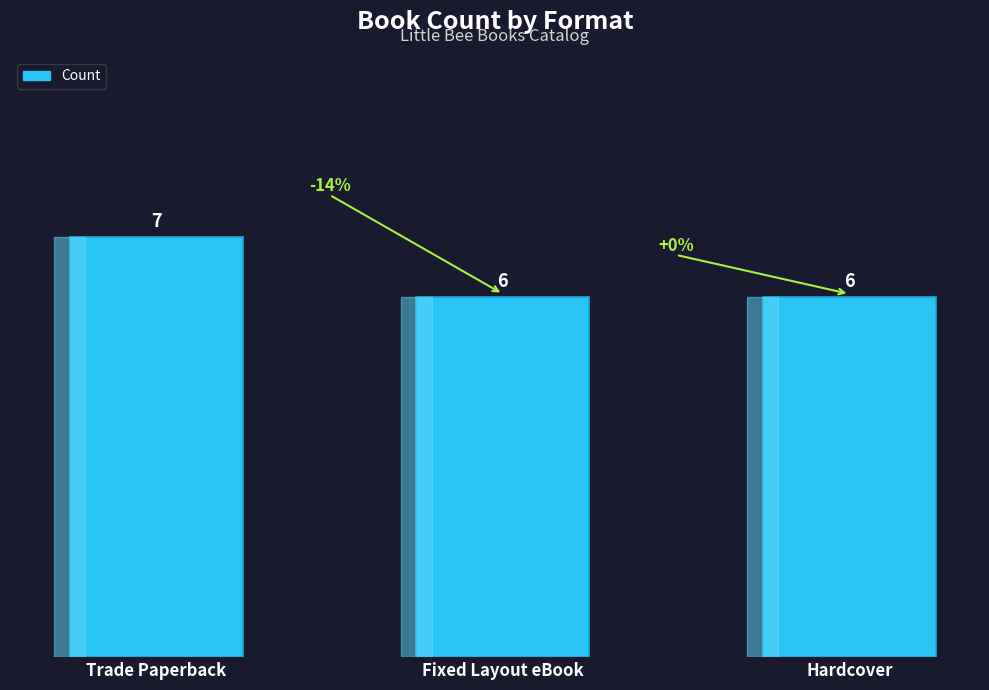

What is the sum of the values at Hardcover and Fixed Layout eBook?

12